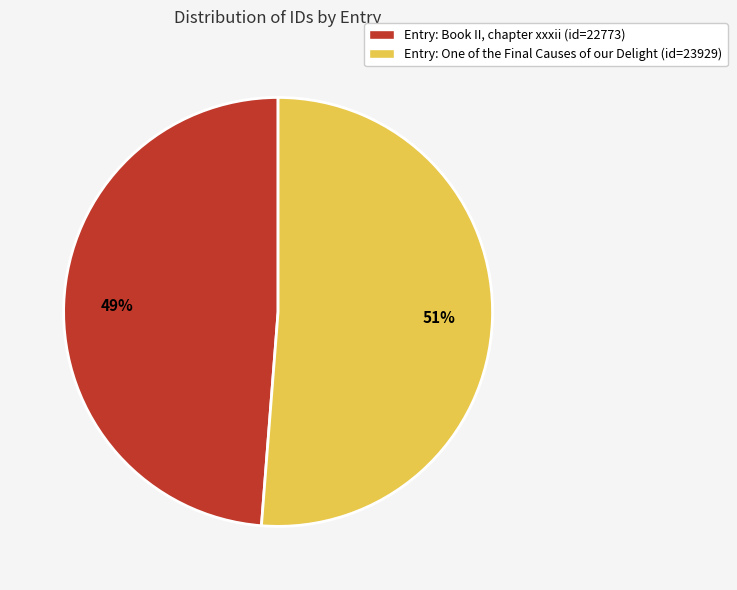

What is the smallest slice in the pie chart?

Entry: Book II, chapter xxxii (id=22773)